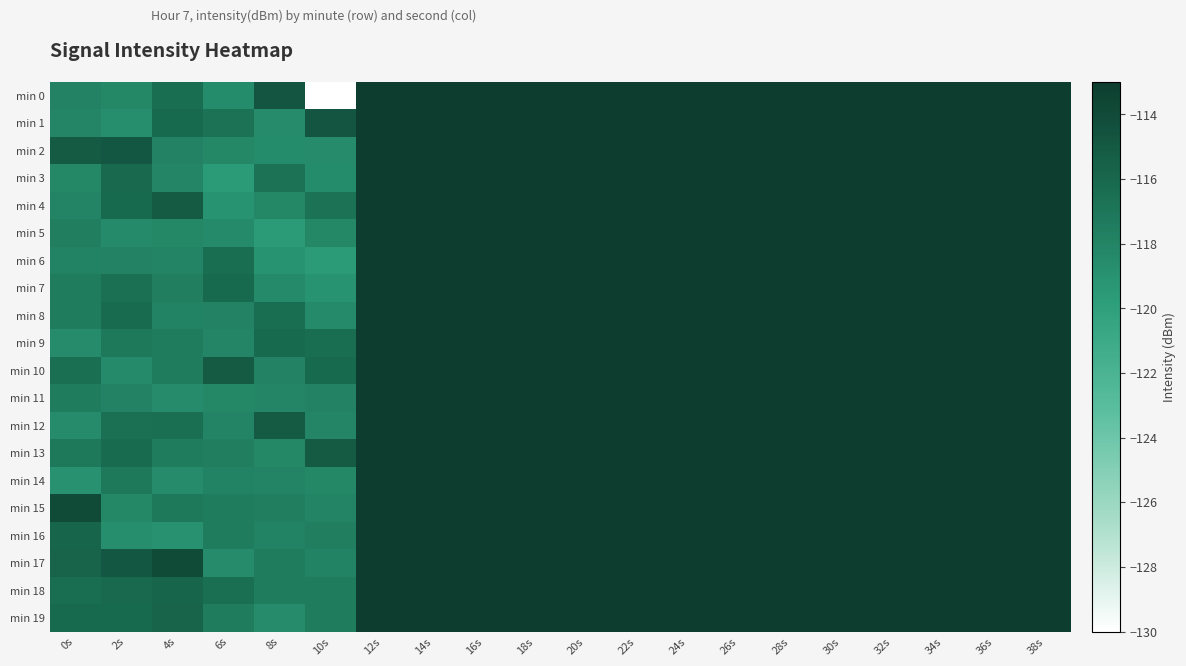

At 22s, list the series in order from smallest to largest.

min 0, min 1, min 2, min 3, min 4, min 5, min 6, min 7, min 8, min 9, min 10, min 11, min 12, min 13, min 14, min 15, min 16, min 17, min 18, min 19